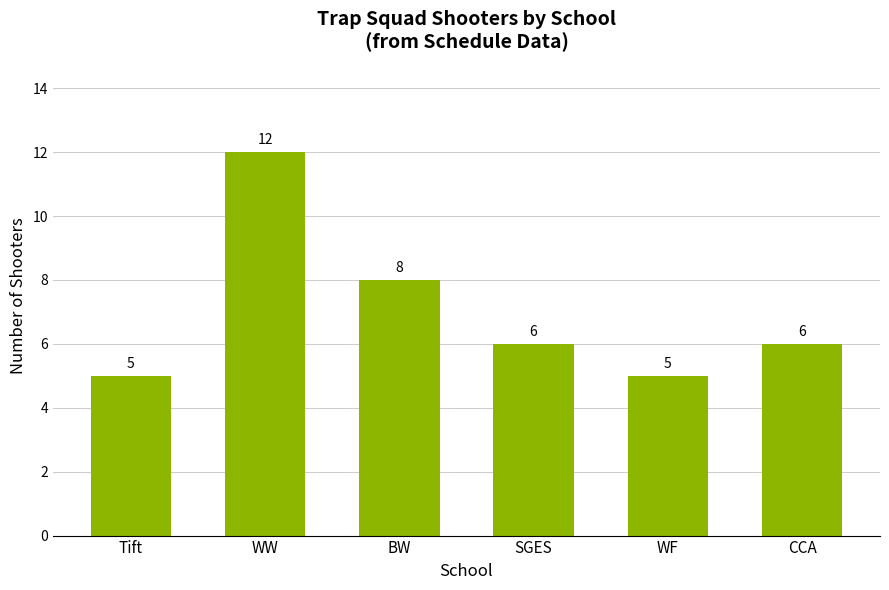

What is the approximate value at Tift?

5